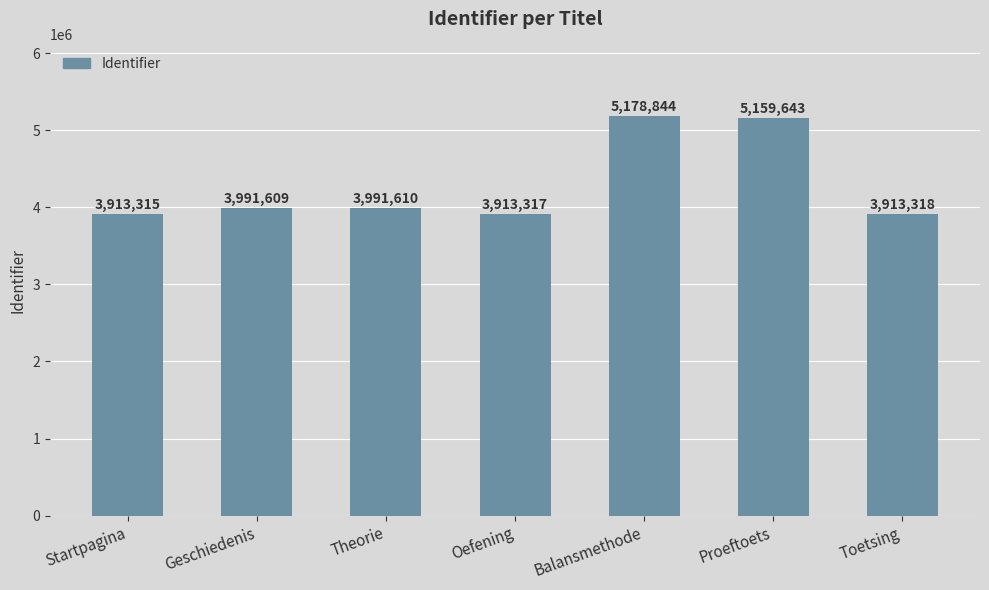

What is the greatest value displayed?

5178844